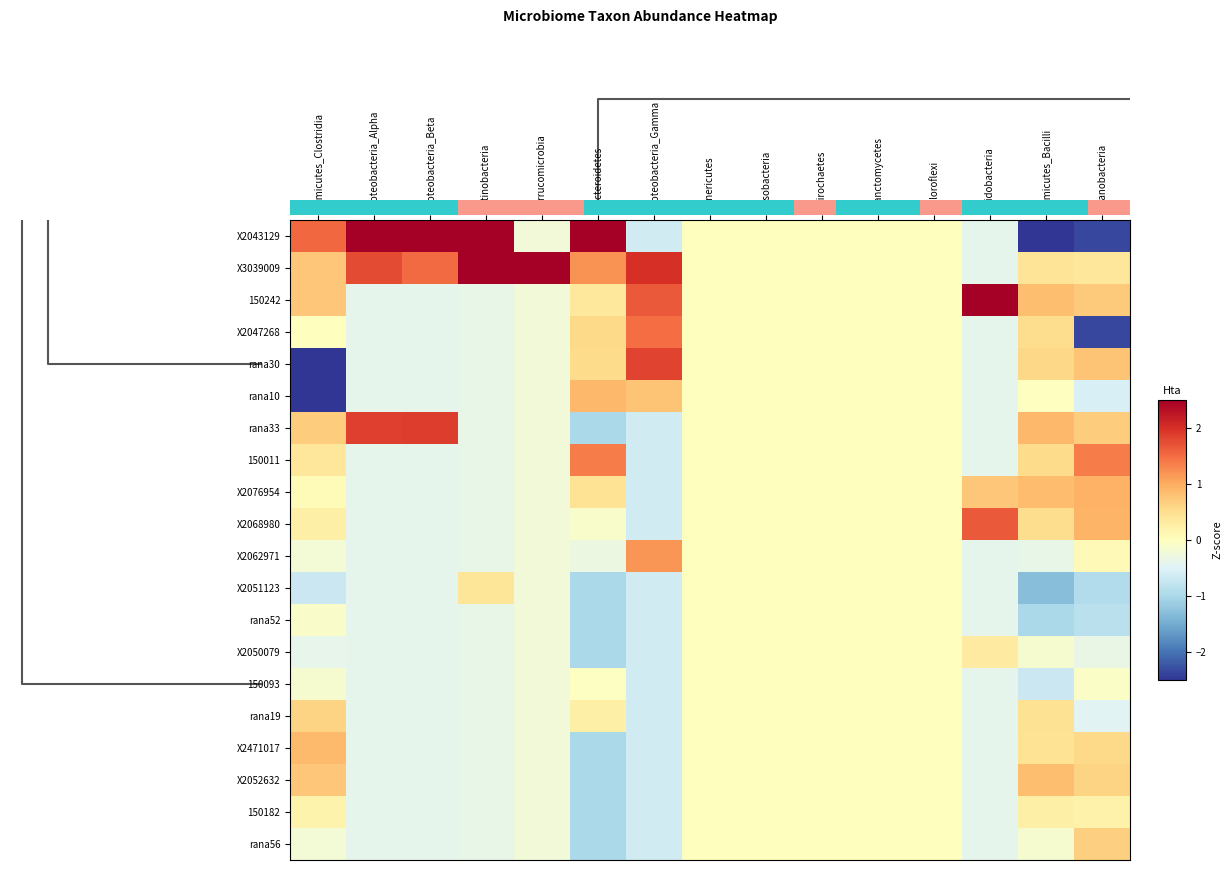

Reading left to right, extract all data points from this chart.

X2043129: Firmicutes_Clostridia=1.5	Proteobacteria_Alpha=3.3	Proteobacteria_Beta=3.4	Actinobacteria=2.5	Verrucomicrobia=-0.2	Bacteroidetes=2.7	Proteobacteria_Gamma=-0.6	Tenericutes=0.0	Fusobacteria=0.0	Spirochaetes=0.0	Planctomycetes=0.0	Chloroflexi=0.0	Acidobacteria=-0.4	Firmicutes_Bacilli=-3.5	Cyanobacteria=-2.4
X3039009: Firmicutes_Clostridia=0.7	Proteobacteria_Alpha=1.8	Proteobacteria_Beta=1.5	Actinobacteria=3.4	Verrucomicrobia=4.4	Bacteroidetes=1.2	Proteobacteria_Gamma=2.0	Tenericutes=0.0	Fusobacteria=0.0	Spirochaetes=0.0	Planctomycetes=0.0	Chloroflexi=0.0	Acidobacteria=-0.4	Firmicutes_Bacilli=0.4	Cyanobacteria=0.4
150242: Firmicutes_Clostridia=0.8	Proteobacteria_Alpha=-0.4	Proteobacteria_Beta=-0.4	Actinobacteria=-0.4	Verrucomicrobia=-0.2	Bacteroidetes=0.4	Proteobacteria_Gamma=1.6	Tenericutes=0.0	Fusobacteria=0.0	Spirochaetes=0.0	Planctomycetes=0.0	Chloroflexi=0.0	Acidobacteria=3.7	Firmicutes_Bacilli=0.8	Cyanobacteria=0.7
X2047268: Firmicutes_Clostridia=0.0	Proteobacteria_Alpha=-0.4	Proteobacteria_Beta=-0.4	Actinobacteria=-0.4	Verrucomicrobia=-0.2	Bacteroidetes=0.6	Proteobacteria_Gamma=1.5	Tenericutes=0.0	Fusobacteria=0.0	Spirochaetes=0.0	Planctomycetes=0.0	Chloroflexi=0.0	Acidobacteria=-0.4	Firmicutes_Bacilli=0.5	Cyanobacteria=-2.4
rana30: Firmicutes_Clostridia=-2.6	Proteobacteria_Alpha=-0.4	Proteobacteria_Beta=-0.4	Actinobacteria=-0.4	Verrucomicrobia=-0.2	Bacteroidetes=0.5	Proteobacteria_Gamma=1.8	Tenericutes=0.0	Fusobacteria=0.0	Spirochaetes=0.0	Planctomycetes=0.0	Chloroflexi=0.0	Acidobacteria=-0.4	Firmicutes_Bacilli=0.6	Cyanobacteria=0.8
rana10: Firmicutes_Clostridia=-2.6	Proteobacteria_Alpha=-0.4	Proteobacteria_Beta=-0.4	Actinobacteria=-0.4	Verrucomicrobia=-0.2	Bacteroidetes=0.9	Proteobacteria_Gamma=0.8	Tenericutes=0.0	Fusobacteria=0.0	Spirochaetes=0.0	Planctomycetes=0.0	Chloroflexi=0.0	Acidobacteria=-0.4	Firmicutes_Bacilli=-0.0	Cyanobacteria=-0.6
rana33: Firmicutes_Clostridia=0.7	Proteobacteria_Alpha=1.9	Proteobacteria_Beta=1.9	Actinobacteria=-0.4	Verrucomicrobia=-0.2	Bacteroidetes=-1.0	Proteobacteria_Gamma=-0.6	Tenericutes=0.0	Fusobacteria=0.0	Spirochaetes=0.0	Planctomycetes=0.0	Chloroflexi=0.0	Acidobacteria=-0.4	Firmicutes_Bacilli=0.9	Cyanobacteria=0.7
150011: Firmicutes_Clostridia=0.4	Proteobacteria_Alpha=-0.4	Proteobacteria_Beta=-0.4	Actinobacteria=-0.4	Verrucomicrobia=-0.2	Bacteroidetes=1.4	Proteobacteria_Gamma=-0.6	Tenericutes=0.0	Fusobacteria=0.0	Spirochaetes=0.0	Planctomycetes=0.0	Chloroflexi=0.0	Acidobacteria=-0.4	Firmicutes_Bacilli=0.5	Cyanobacteria=1.4
X2076954: Firmicutes_Clostridia=0.1	Proteobacteria_Alpha=-0.4	Proteobacteria_Beta=-0.4	Actinobacteria=-0.4	Verrucomicrobia=-0.2	Bacteroidetes=0.4	Proteobacteria_Gamma=-0.6	Tenericutes=0.0	Fusobacteria=0.0	Spirochaetes=0.0	Planctomycetes=0.0	Chloroflexi=0.0	Acidobacteria=0.8	Firmicutes_Bacilli=0.8	Cyanobacteria=0.9
X2068980: Firmicutes_Clostridia=0.3	Proteobacteria_Alpha=-0.4	Proteobacteria_Beta=-0.4	Actinobacteria=-0.4	Verrucomicrobia=-0.2	Bacteroidetes=-0.1	Proteobacteria_Gamma=-0.6	Tenericutes=0.0	Fusobacteria=0.0	Spirochaetes=0.0	Planctomycetes=0.0	Chloroflexi=0.0	Acidobacteria=1.7	Firmicutes_Bacilli=0.5	Cyanobacteria=0.9
X2062971: Firmicutes_Clostridia=-0.2	Proteobacteria_Alpha=-0.4	Proteobacteria_Beta=-0.4	Actinobacteria=-0.4	Verrucomicrobia=-0.2	Bacteroidetes=-0.3	Proteobacteria_Gamma=1.2	Tenericutes=0.0	Fusobacteria=0.0	Spirochaetes=0.0	Planctomycetes=0.0	Chloroflexi=0.0	Acidobacteria=-0.4	Firmicutes_Bacilli=-0.4	Cyanobacteria=0.1
X2051123: Firmicutes_Clostridia=-0.7	Proteobacteria_Alpha=-0.4	Proteobacteria_Beta=-0.4	Actinobacteria=0.4	Verrucomicrobia=-0.2	Bacteroidetes=-1.0	Proteobacteria_Gamma=-0.6	Tenericutes=0.0	Fusobacteria=0.0	Spirochaetes=0.0	Planctomycetes=0.0	Chloroflexi=0.0	Acidobacteria=-0.4	Firmicutes_Bacilli=-1.3	Cyanobacteria=-0.9
rana52: Firmicutes_Clostridia=-0.1	Proteobacteria_Alpha=-0.4	Proteobacteria_Beta=-0.4	Actinobacteria=-0.4	Verrucomicrobia=-0.2	Bacteroidetes=-1.0	Proteobacteria_Gamma=-0.6	Tenericutes=0.0	Fusobacteria=0.0	Spirochaetes=0.0	Planctomycetes=0.0	Chloroflexi=0.0	Acidobacteria=-0.4	Firmicutes_Bacilli=-1.0	Cyanobacteria=-0.9
X2050079: Firmicutes_Clostridia=-0.4	Proteobacteria_Alpha=-0.4	Proteobacteria_Beta=-0.4	Actinobacteria=-0.4	Verrucomicrobia=-0.2	Bacteroidetes=-1.0	Proteobacteria_Gamma=-0.6	Tenericutes=0.0	Fusobacteria=0.0	Spirochaetes=0.0	Planctomycetes=0.0	Chloroflexi=0.0	Acidobacteria=0.3	Firmicutes_Bacilli=-0.1	Cyanobacteria=-0.3
150093: Firmicutes_Clostridia=-0.2	Proteobacteria_Alpha=-0.4	Proteobacteria_Beta=-0.4	Actinobacteria=-0.4	Verrucomicrobia=-0.2	Bacteroidetes=-0.0	Proteobacteria_Gamma=-0.6	Tenericutes=0.0	Fusobacteria=0.0	Spirochaetes=0.0	Planctomycetes=0.0	Chloroflexi=0.0	Acidobacteria=-0.4	Firmicutes_Bacilli=-0.7	Cyanobacteria=-0.1
rana19: Firmicutes_Clostridia=0.6	Proteobacteria_Alpha=-0.4	Proteobacteria_Beta=-0.4	Actinobacteria=-0.4	Verrucomicrobia=-0.2	Bacteroidetes=0.2	Proteobacteria_Gamma=-0.6	Tenericutes=0.0	Fusobacteria=0.0	Spirochaetes=0.0	Planctomycetes=0.0	Chloroflexi=0.0	Acidobacteria=-0.4	Firmicutes_Bacilli=0.5	Cyanobacteria=-0.5
X2471017: Firmicutes_Clostridia=0.9	Proteobacteria_Alpha=-0.4	Proteobacteria_Beta=-0.4	Actinobacteria=-0.4	Verrucomicrobia=-0.2	Bacteroidetes=-1.0	Proteobacteria_Gamma=-0.6	Tenericutes=0.0	Fusobacteria=0.0	Spirochaetes=0.0	Planctomycetes=0.0	Chloroflexi=0.0	Acidobacteria=-0.4	Firmicutes_Bacilli=0.4	Cyanobacteria=0.6
X2052632: Firmicutes_Clostridia=0.8	Proteobacteria_Alpha=-0.4	Proteobacteria_Beta=-0.4	Actinobacteria=-0.4	Verrucomicrobia=-0.2	Bacteroidetes=-1.0	Proteobacteria_Gamma=-0.6	Tenericutes=0.0	Fusobacteria=0.0	Spirochaetes=0.0	Planctomycetes=0.0	Chloroflexi=0.0	Acidobacteria=-0.4	Firmicutes_Bacilli=0.8	Cyanobacteria=0.6
150182: Firmicutes_Clostridia=0.2	Proteobacteria_Alpha=-0.4	Proteobacteria_Beta=-0.4	Actinobacteria=-0.4	Verrucomicrobia=-0.2	Bacteroidetes=-1.0	Proteobacteria_Gamma=-0.6	Tenericutes=0.0	Fusobacteria=0.0	Spirochaetes=0.0	Planctomycetes=0.0	Chloroflexi=0.0	Acidobacteria=-0.4	Firmicutes_Bacilli=0.2	Cyanobacteria=0.2
rana56: Firmicutes_Clostridia=-0.2	Proteobacteria_Alpha=-0.4	Proteobacteria_Beta=-0.4	Actinobacteria=-0.4	Verrucomicrobia=-0.2	Bacteroidetes=-1.0	Proteobacteria_Gamma=-0.6	Tenericutes=0.0	Fusobacteria=0.0	Spirochaetes=0.0	Planctomycetes=0.0	Chloroflexi=0.0	Acidobacteria=-0.4	Firmicutes_Bacilli=-0.2	Cyanobacteria=0.7